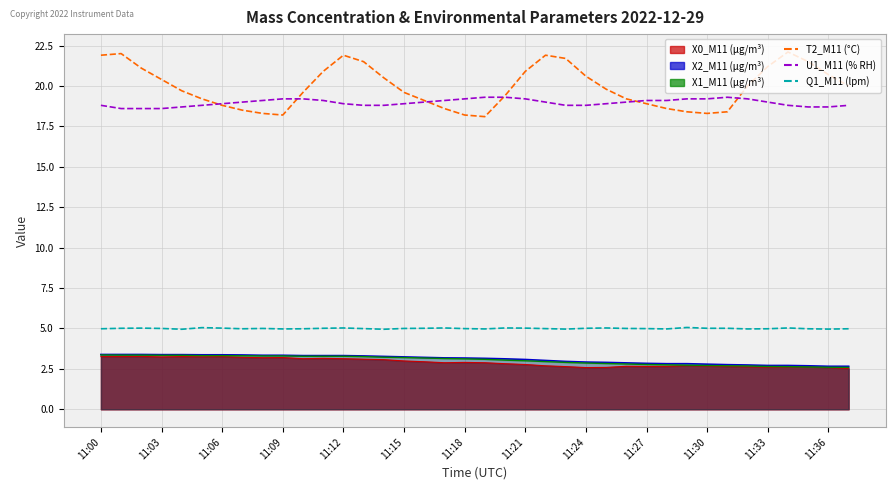

What is the label of the 3rd point from the right?

35